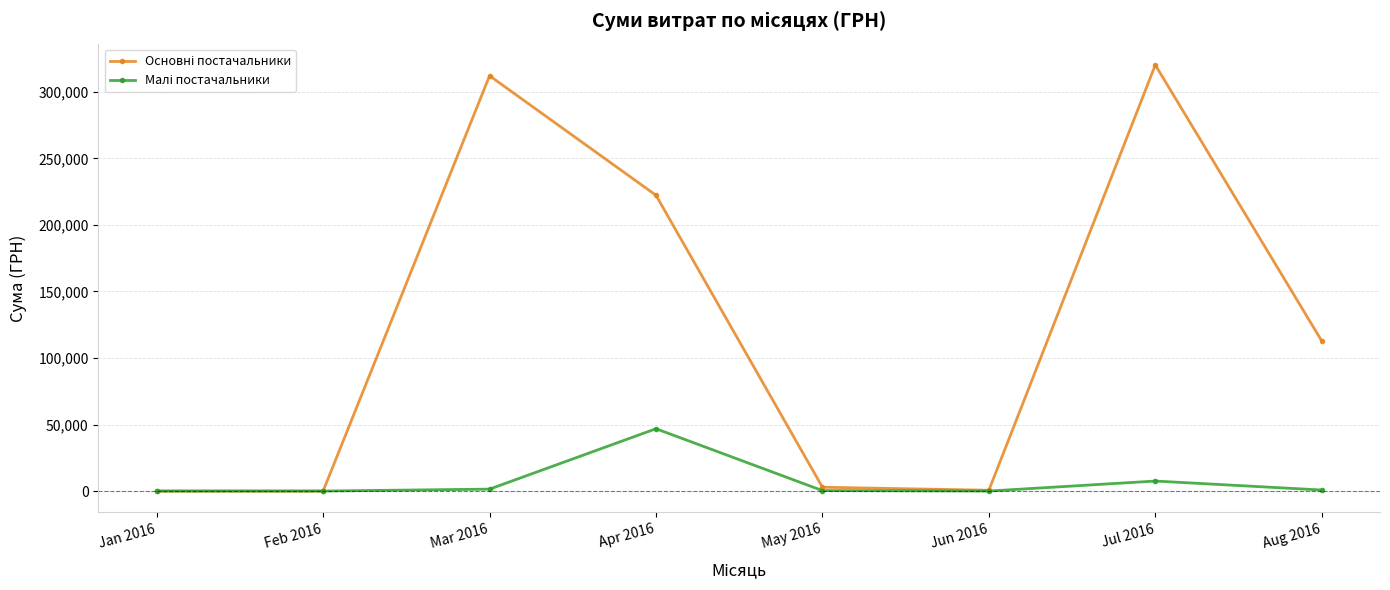

What is the maximum value shown in the chart?

320210.2